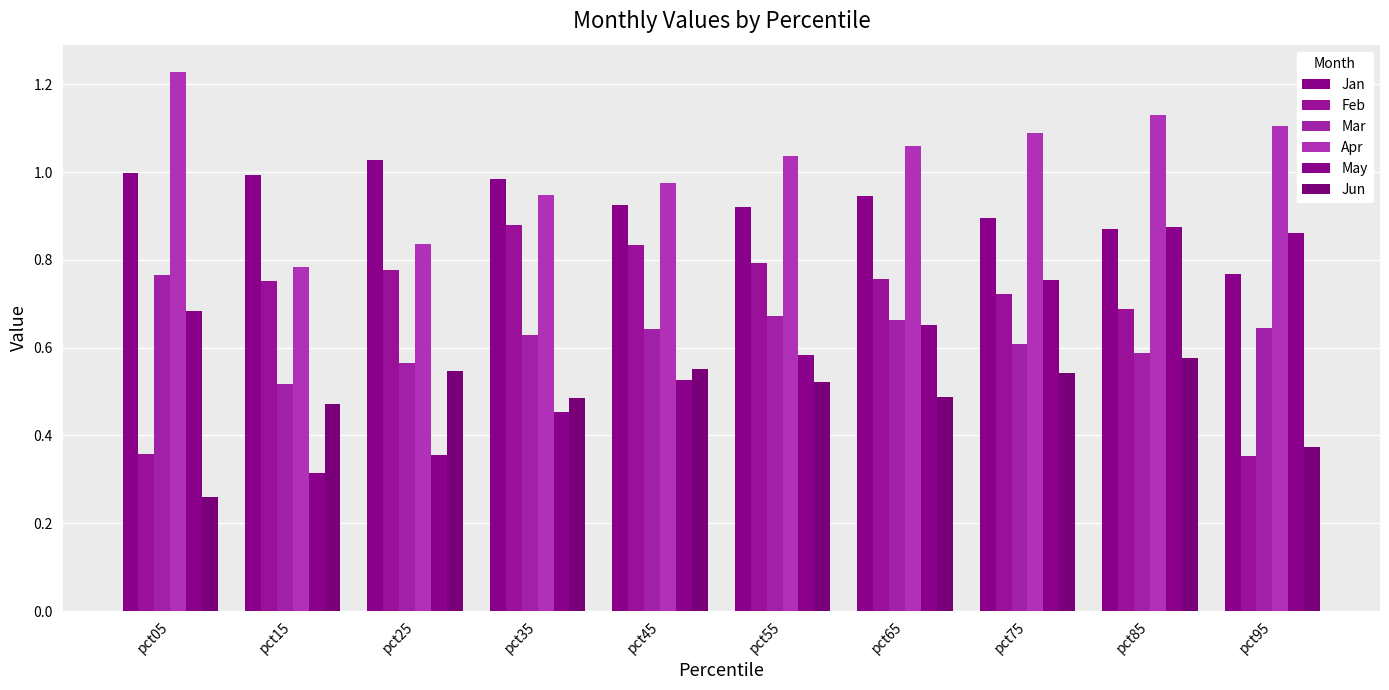

What is the average value of the Jun series?

0.5